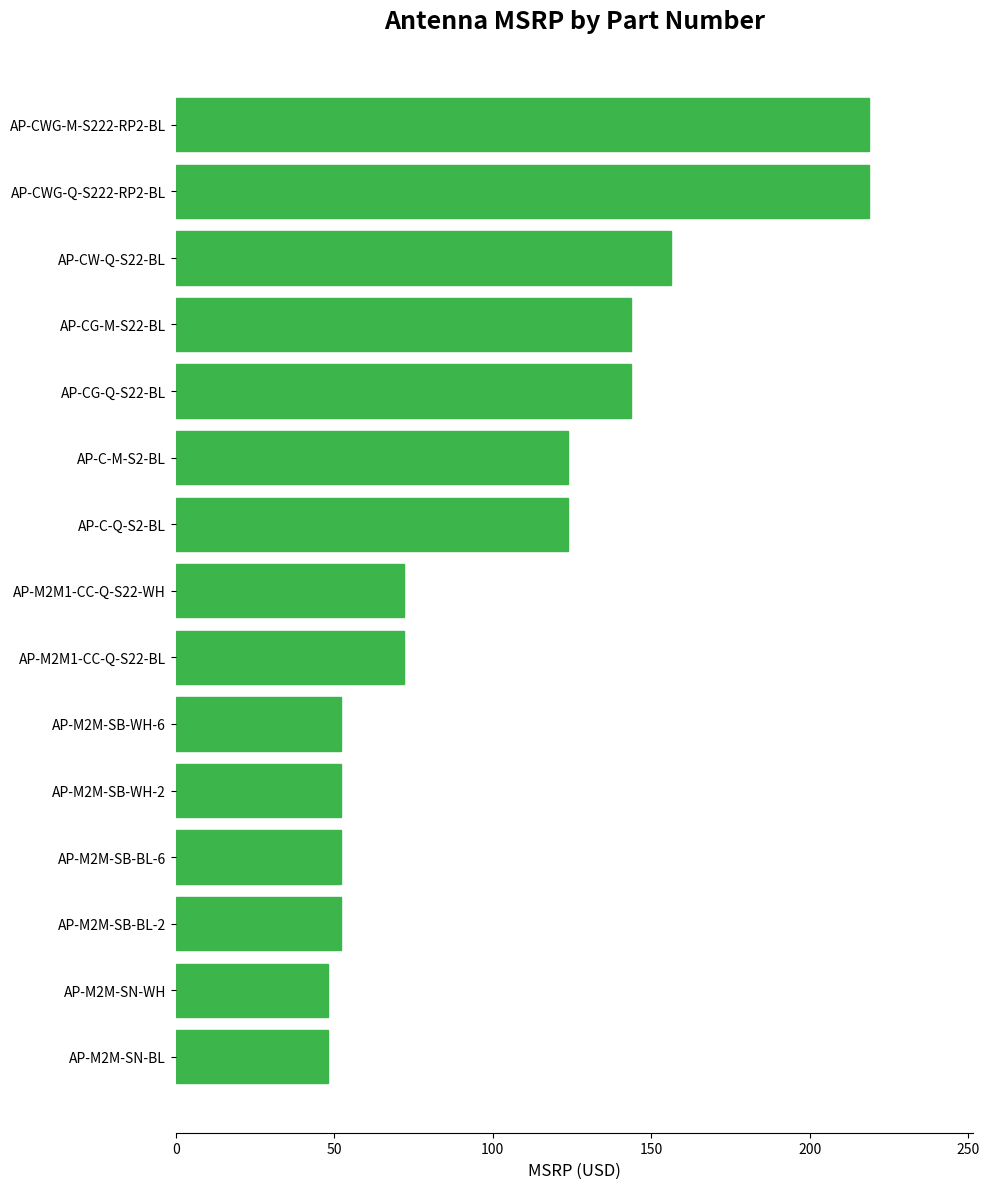

The value at AP-C-Q-S2-BL is 123.8. True or false?

True